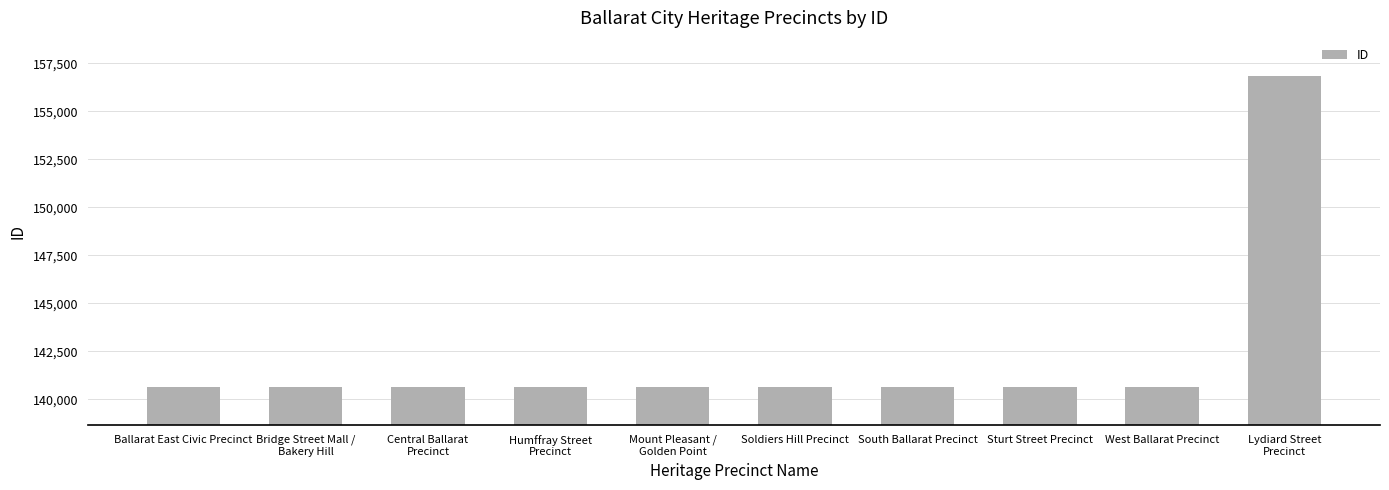

What is the change in value from Central Ballarat
Precinct to South Ballarat Precinct?

+8